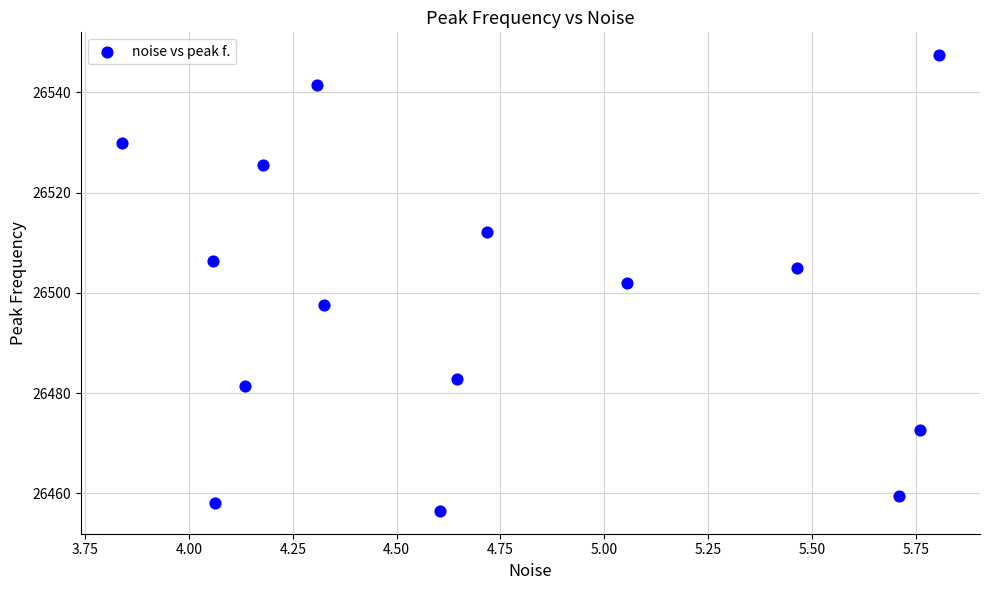

What Y value in the scatter plot is closest to 26501?

26502.0